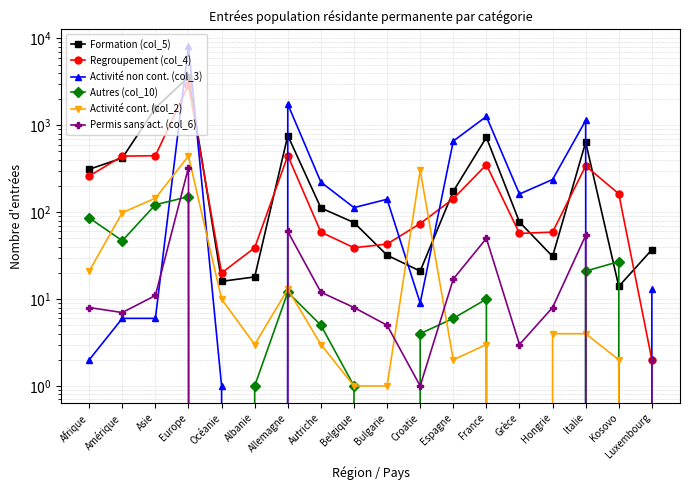

At which category is the sum across all series the highest?

Europe